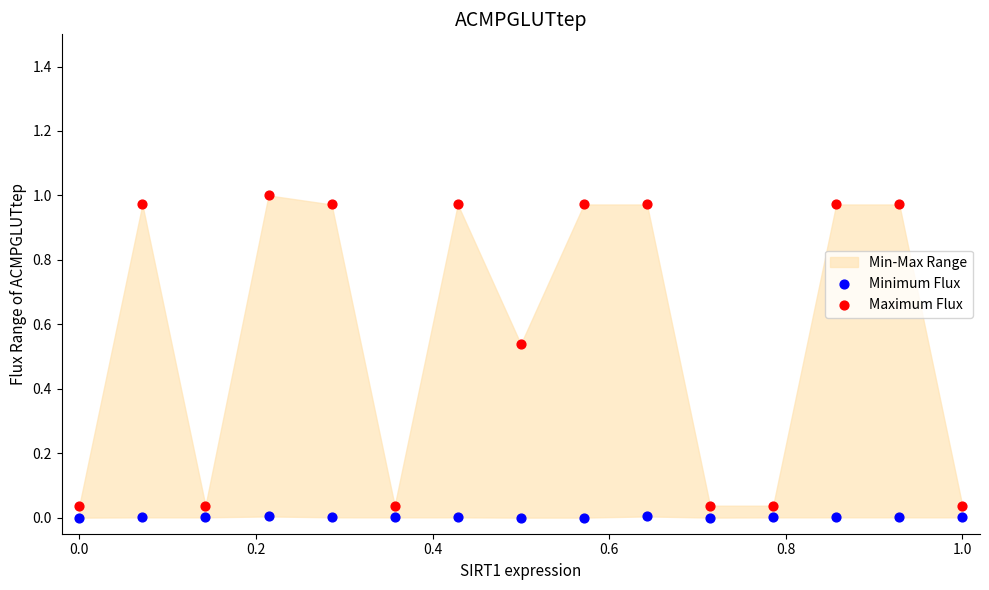

Which series contains the highest Y value?

Maximum Flux